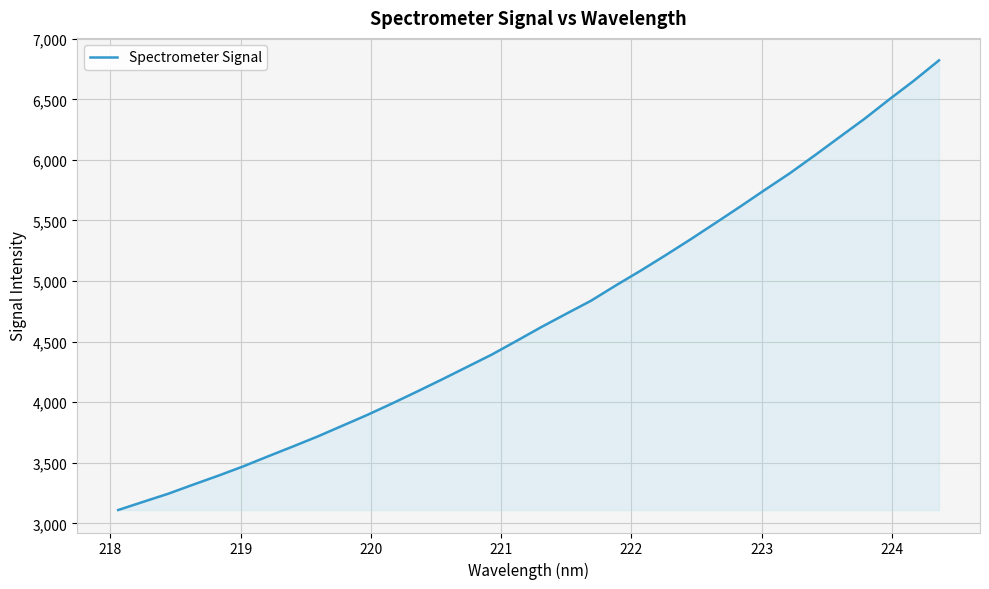

What is the minimum value shown in the chart?

3110.2